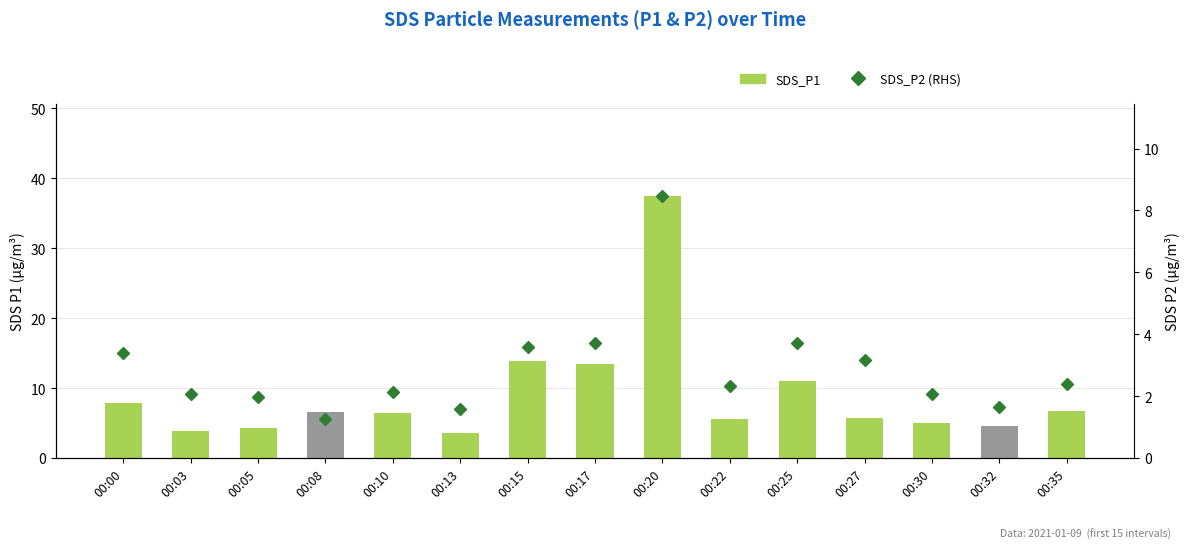

Rank the series by their maximum value, from lowest to highest.

SDS_P2, SDS_P1